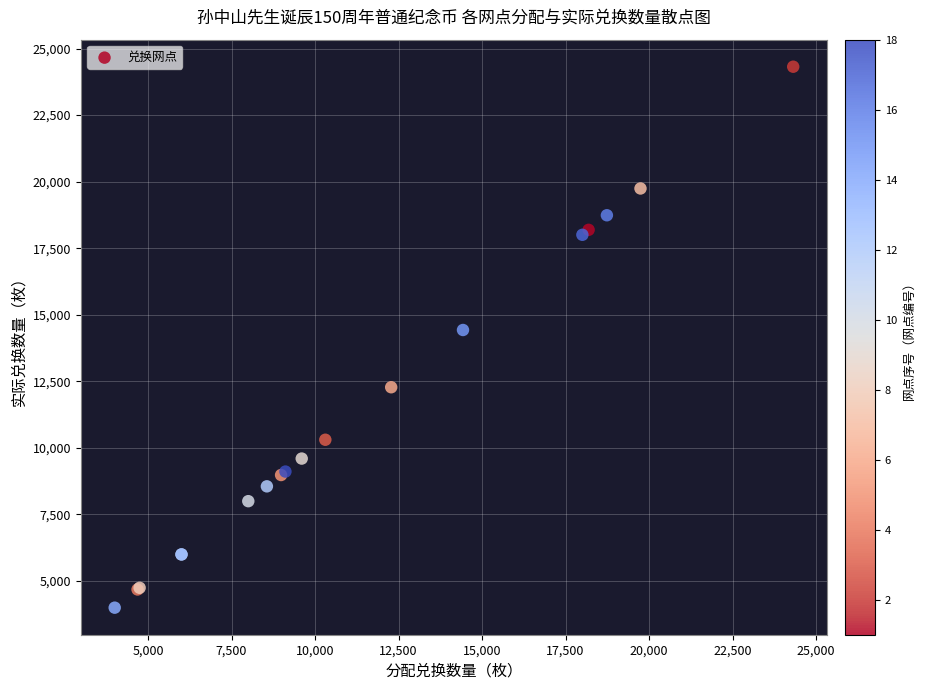

What Y value in the scatter plot is closest to 14158?

14429